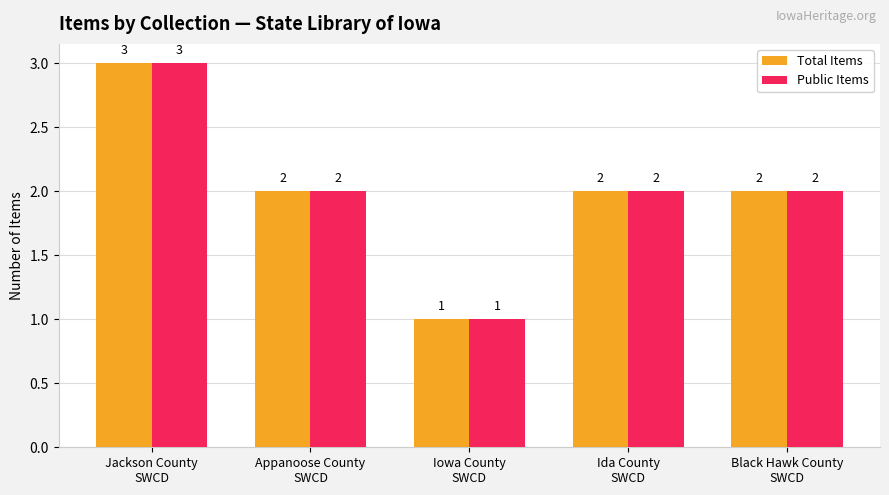

Count the Public Items values in the range 2 to 3.

4